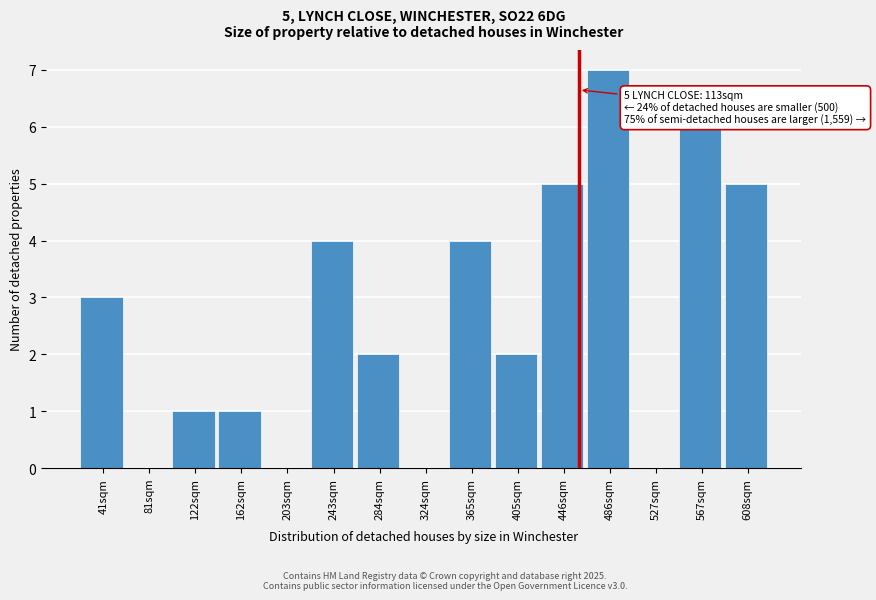

Reading right to left, list all the values displayed in this chart.

608sqm=5	567sqm=6	527sqm=0	486sqm=7	446sqm=5	405sqm=2	365sqm=4	324sqm=0	284sqm=2	243sqm=4	203sqm=0	162sqm=1	122sqm=1	81sqm=0	41sqm=3